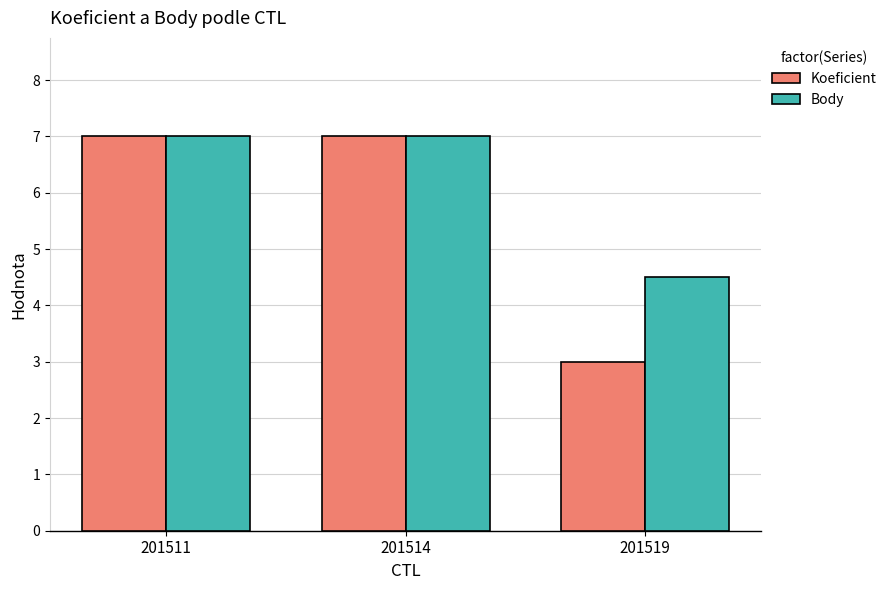

Reading right to left, what are all the values shown in this chart?

Koeficient: 201519=3.0	201514=7.0	201511=7.0
Body: 201519=4.5	201514=7.0	201511=7.0